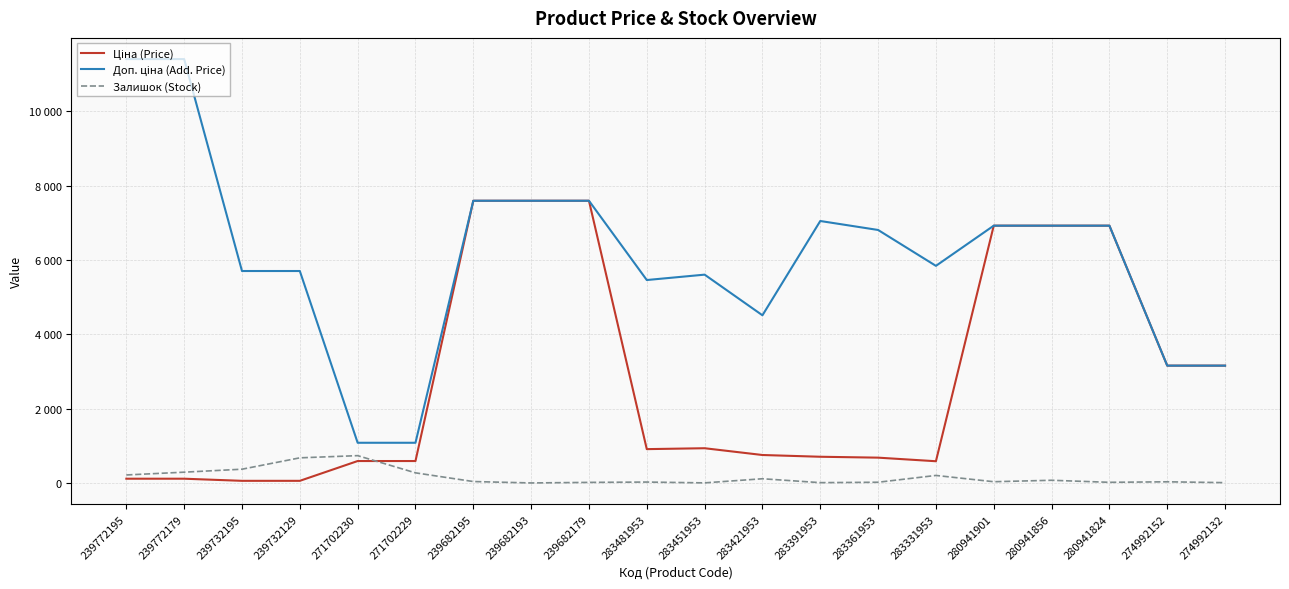

What is the spread (max minus min) of values at 283331953?

5641.9